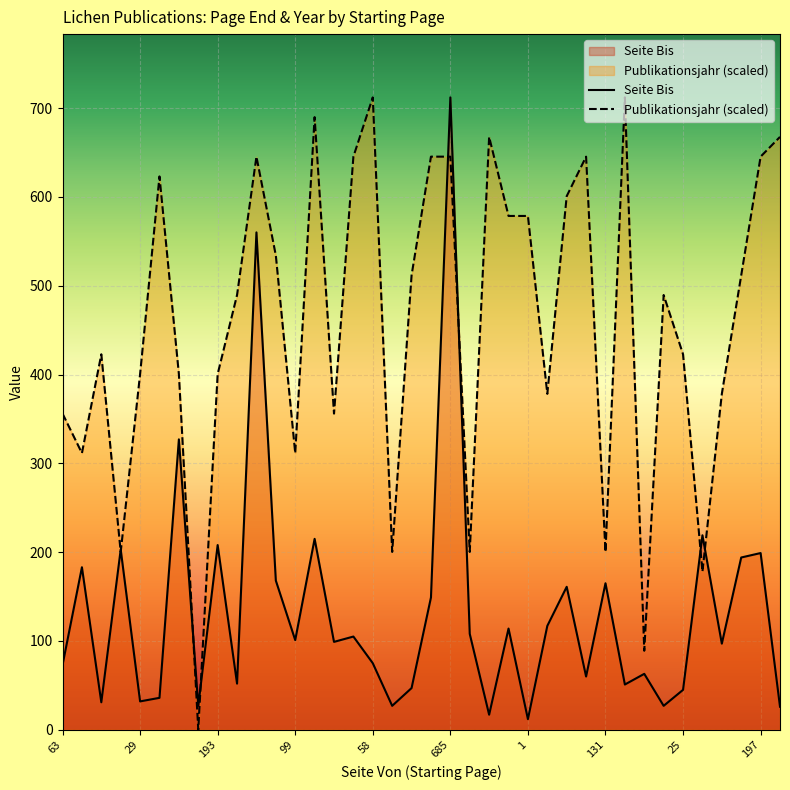

Does the chart display data point markers on the line(s)?

No